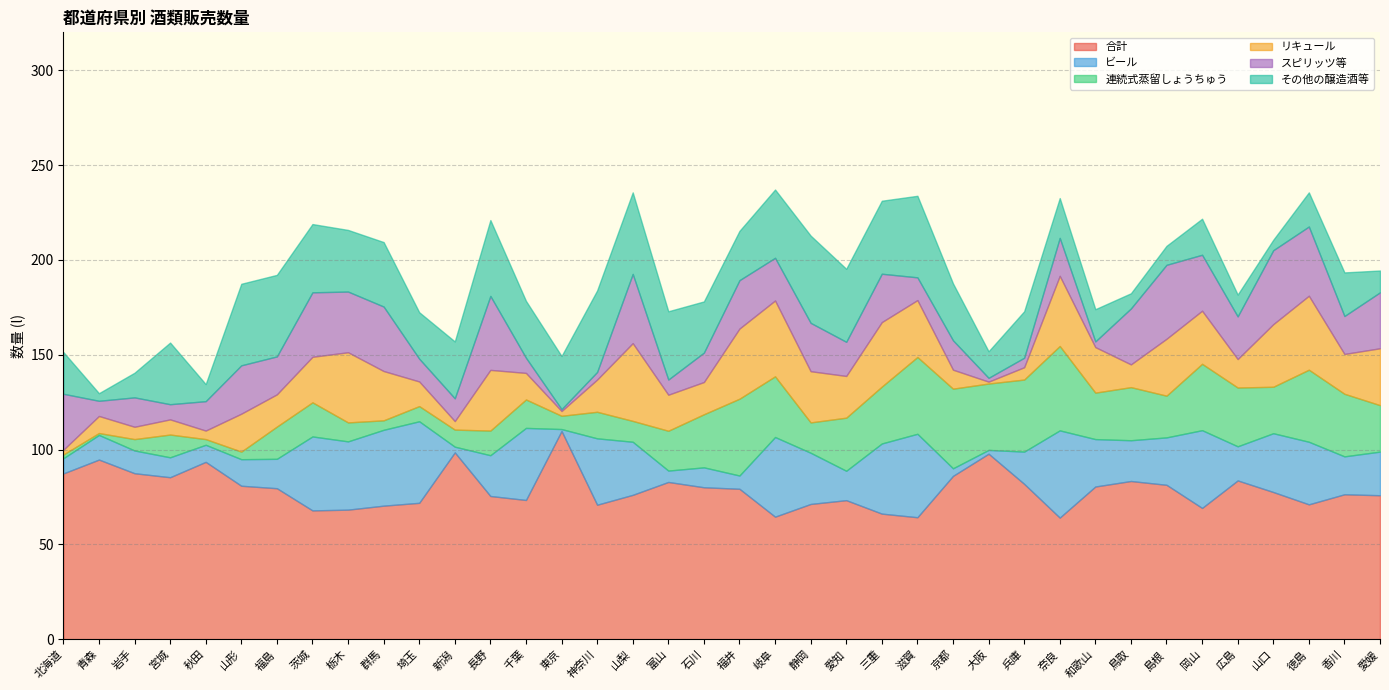

Is the value of その他の醸造酒等 at 栃木 greater than the value of ビール at 山形?

Yes